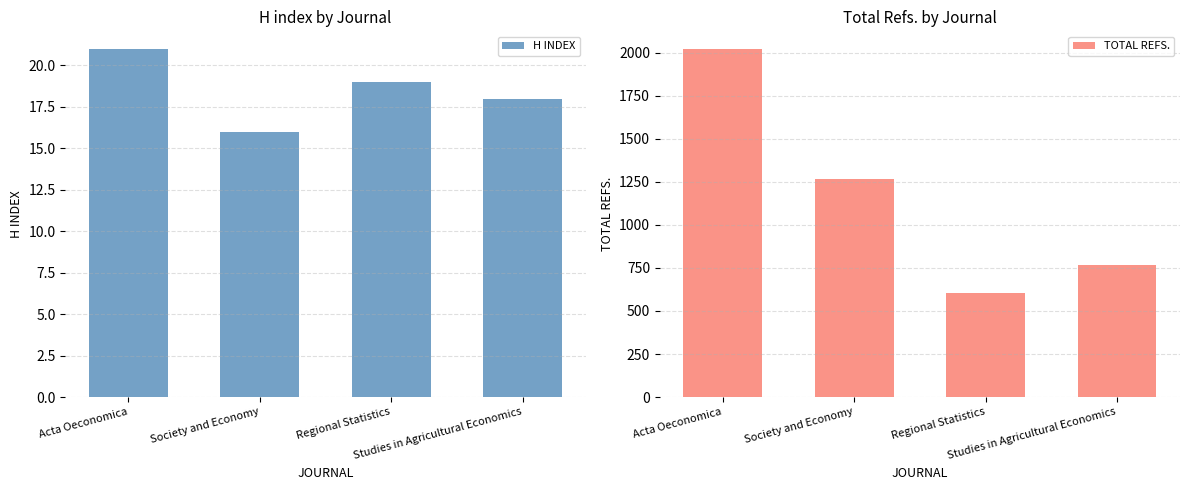

Where is TOTAL REFS. nearest to the value 1312?

Society and Economy